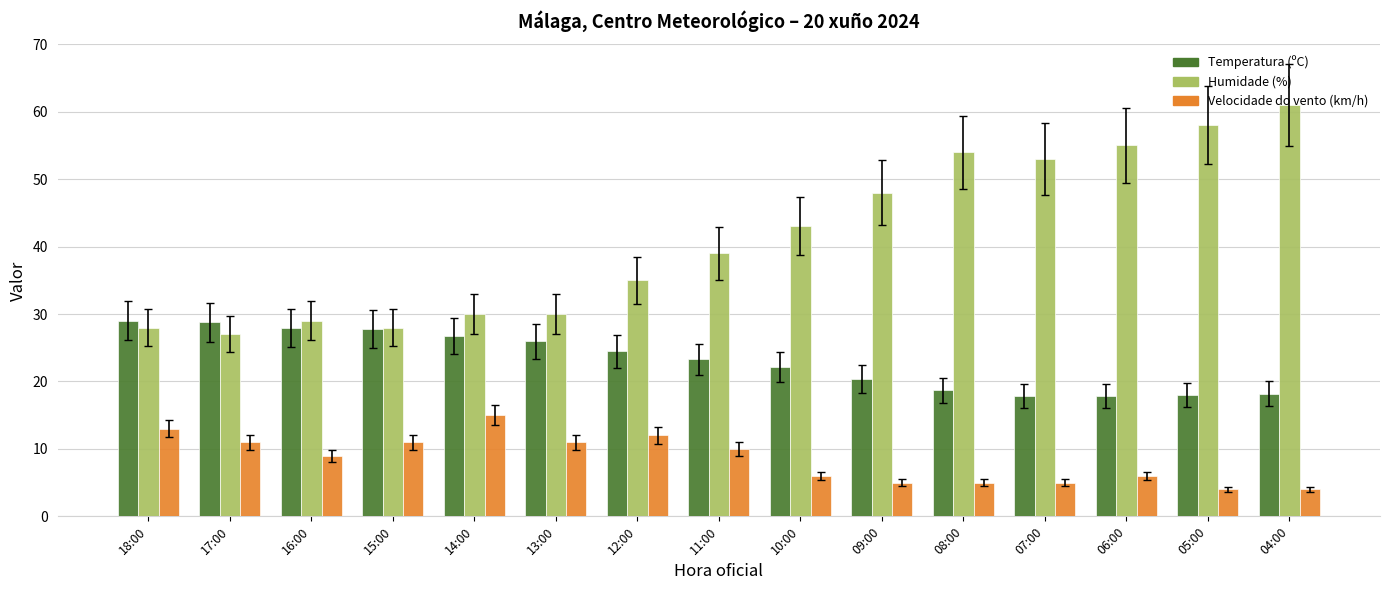

What are all the series names shown in the legend?

Temperatura (ºC), Humidade (%), Velocidade do vento (km/h)